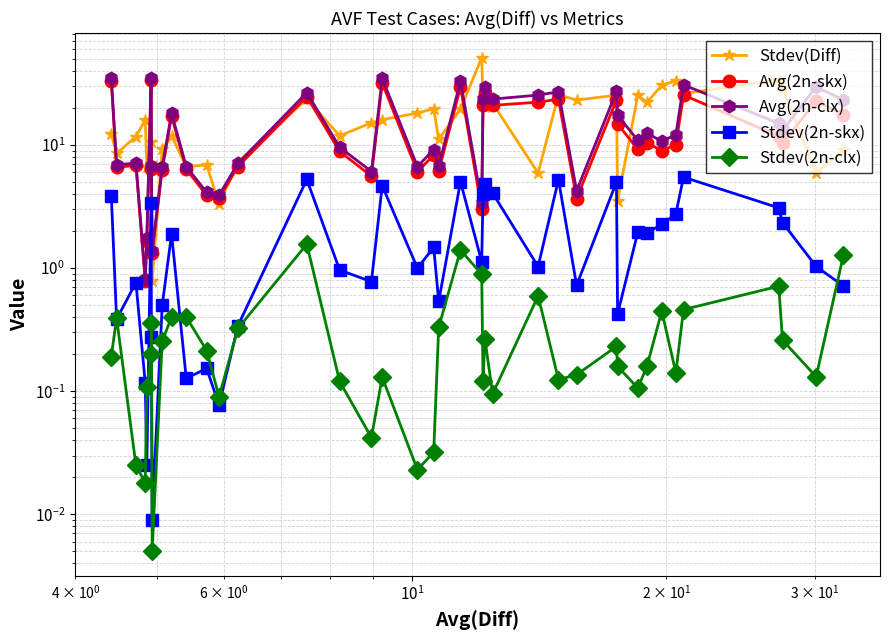

How many lines are shown in the chart?

5